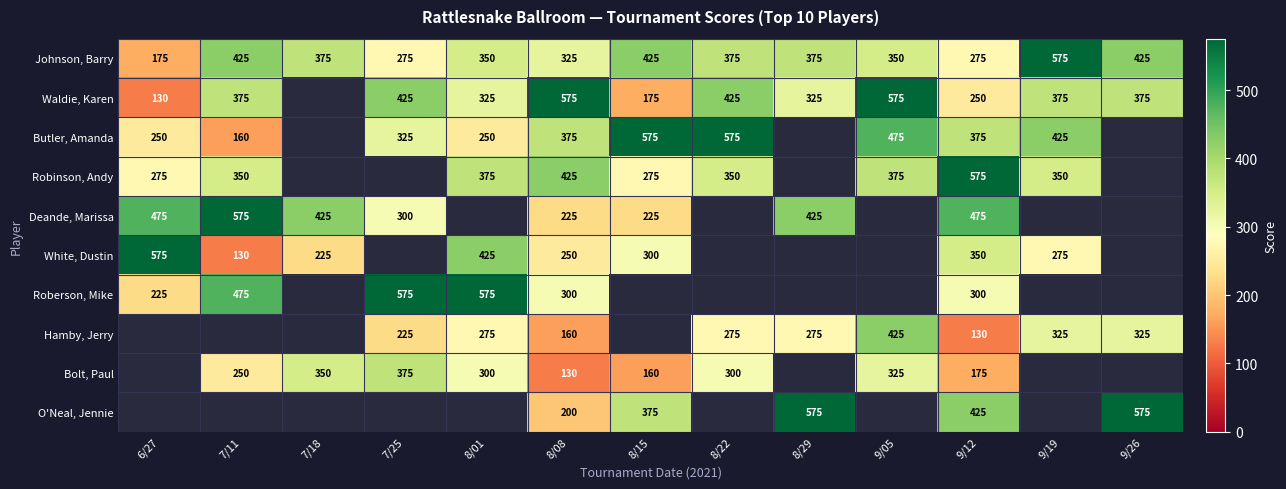

Is it true that Bolt, Paul equals 300 at 8/01?

True